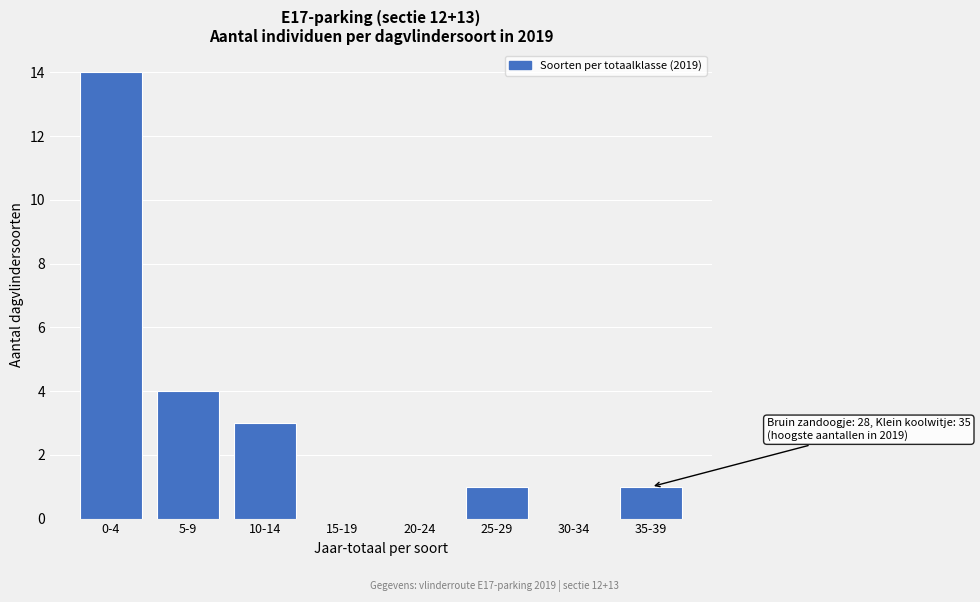

Reading left to right, transcribe all the data shown in this chart.

0-4=14	5-9=4	10-14=3	15-19=0	20-24=0	25-29=1	30-34=0	35-39=1